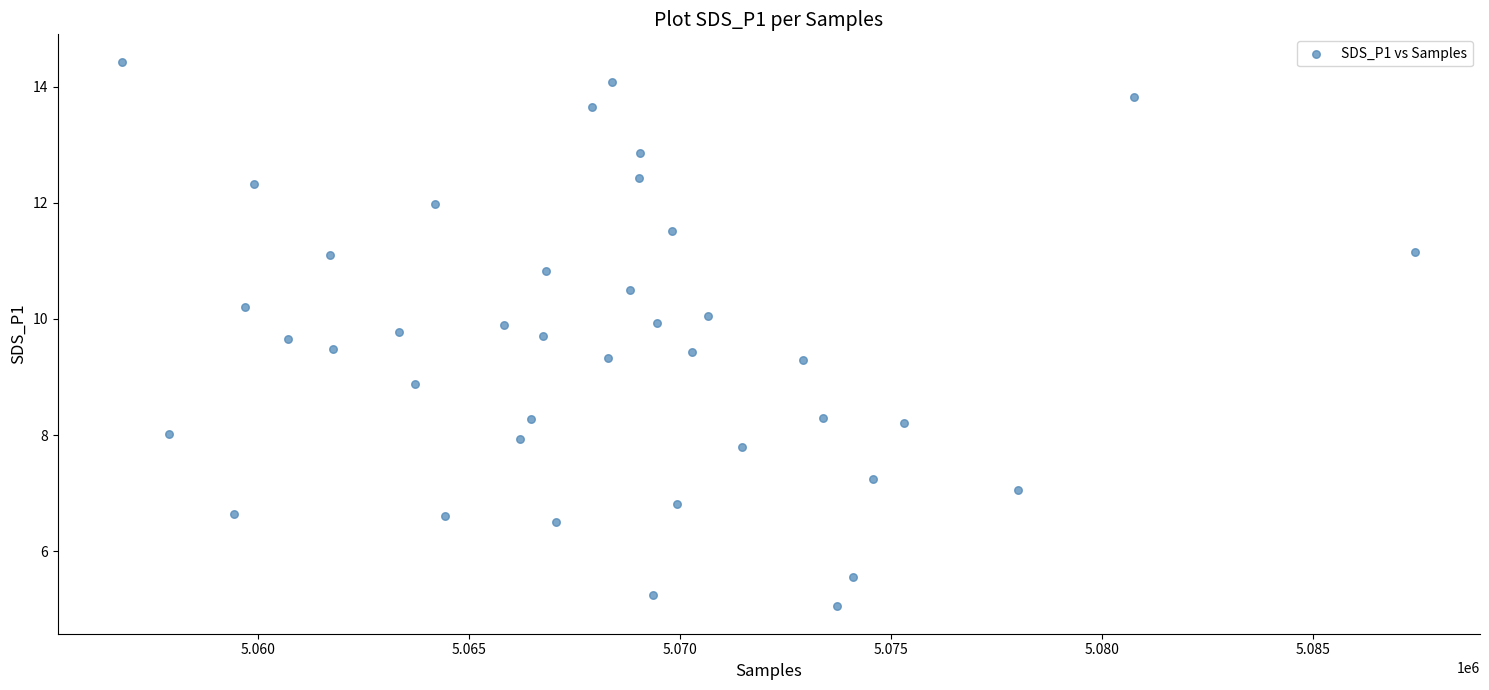

What is the range of X values (max minus min)?

30636.0